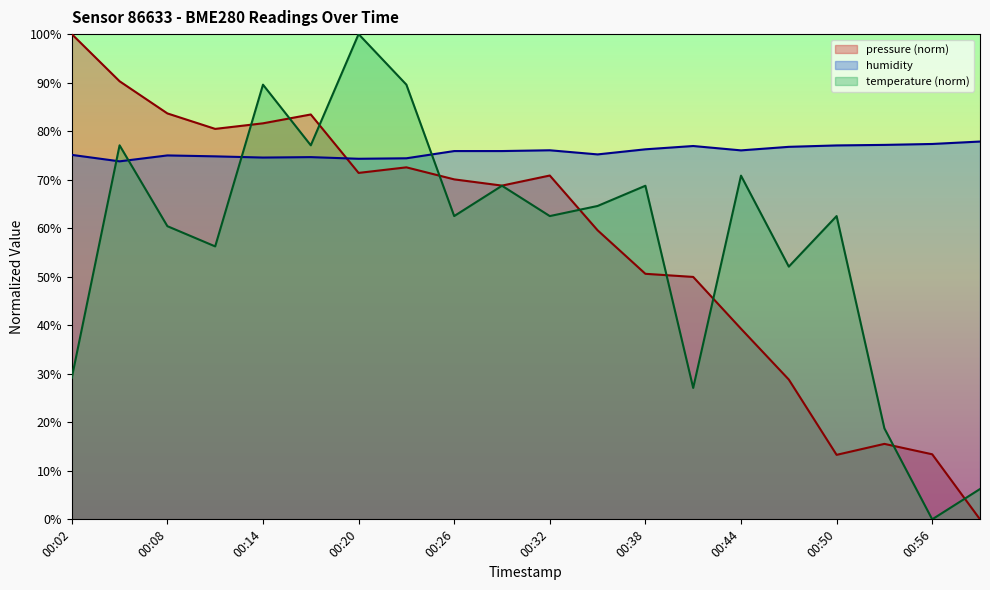

What is the total value across all series at 00:29?

213.4